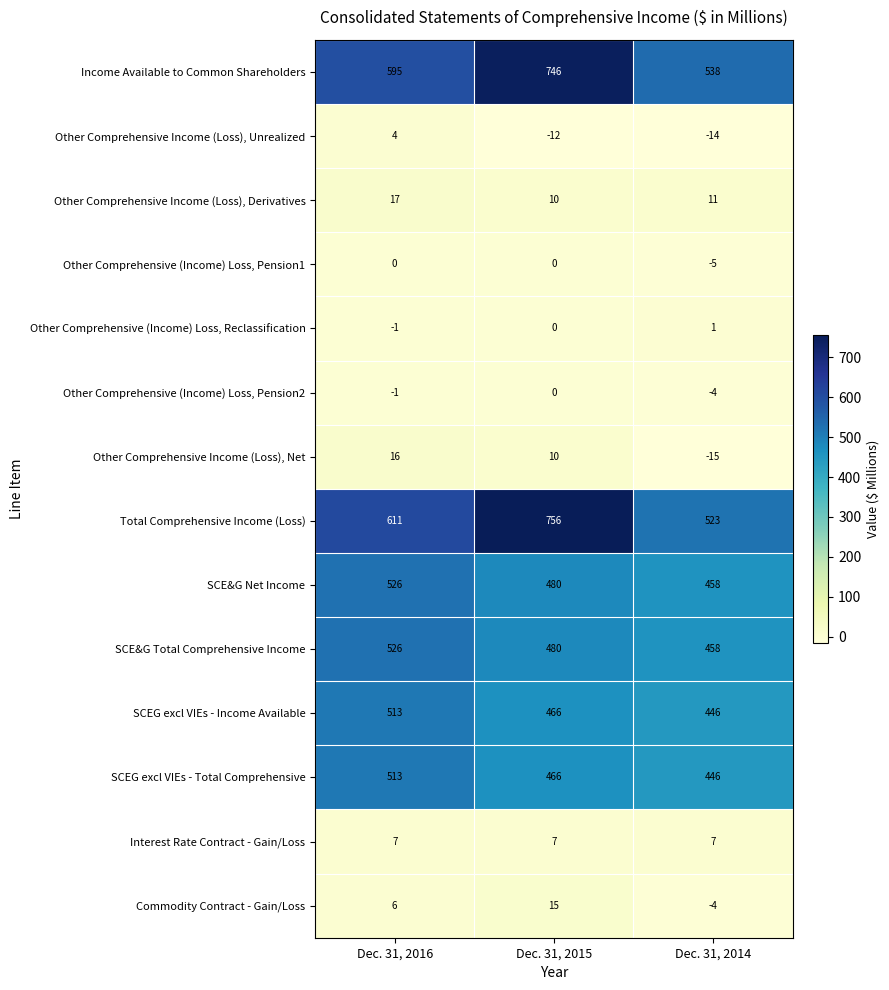

Is it true that Other Comprehensive Income (Loss), Derivatives equals 7 at Dec. 31, 2014?

False